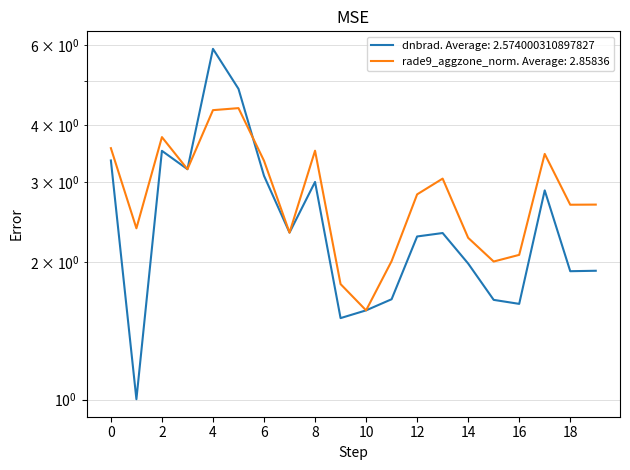

Count the number of categories in the chart.

20